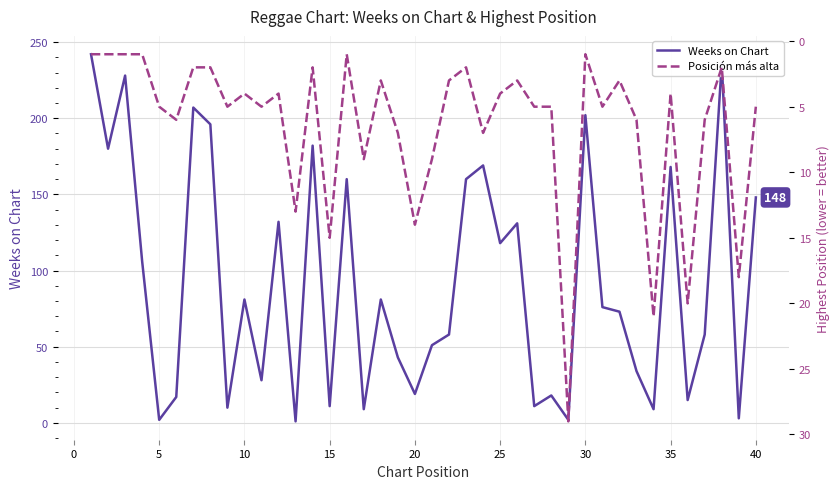

Is it true that Weeks on Chart equals 29 at 20?

False